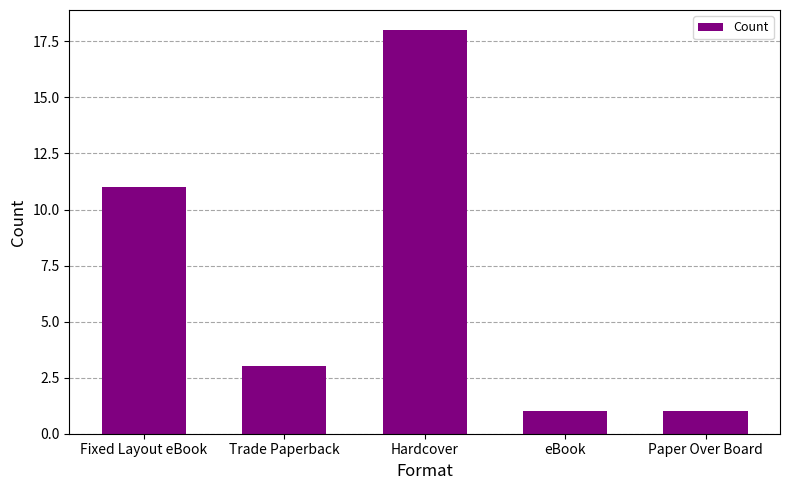

What is the greatest value displayed?

18